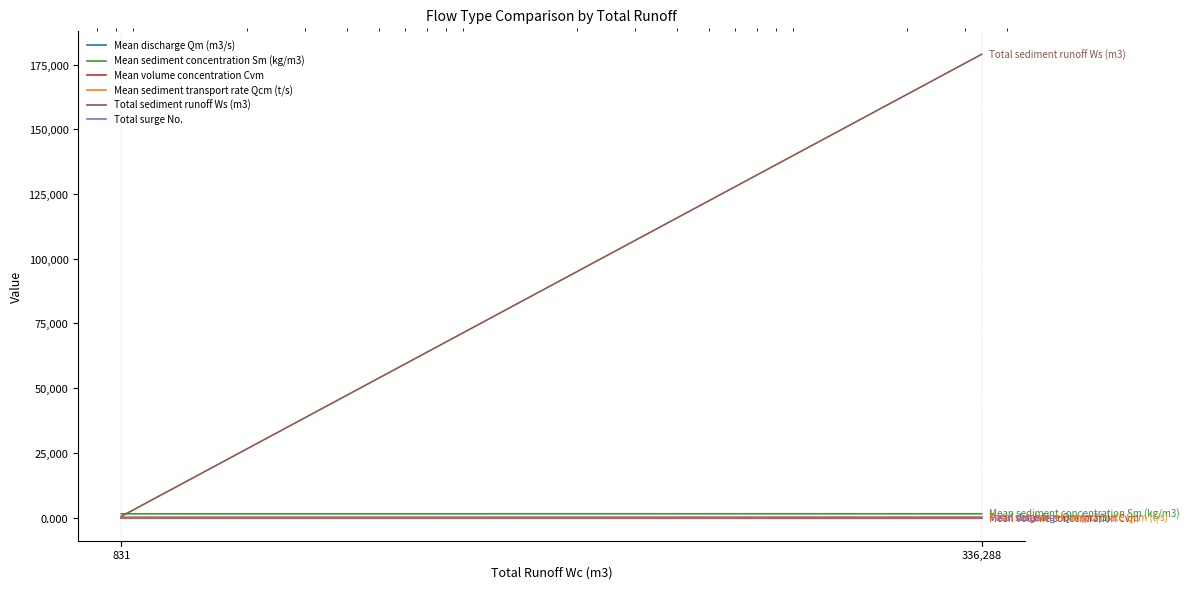

What is the difference between the Mean discharge Qm (m3/s) values at 336,288 and 831?

42.3